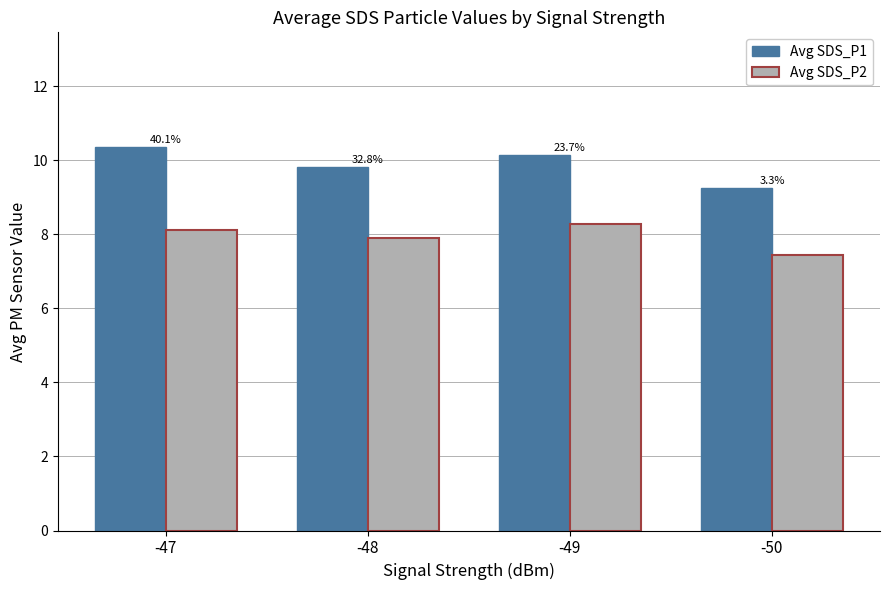

Is it true that Avg SDS_P1 equals 15.4 at -49?

False